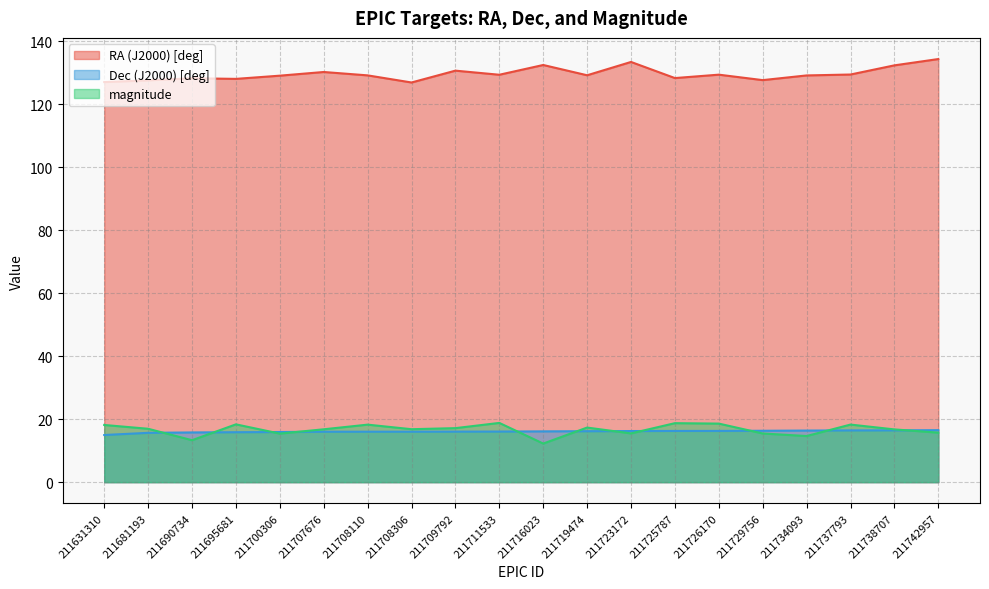

Is the value of magnitude at 211631310 greater than the value of Dec (J2000) [deg] at 211707676?

Yes